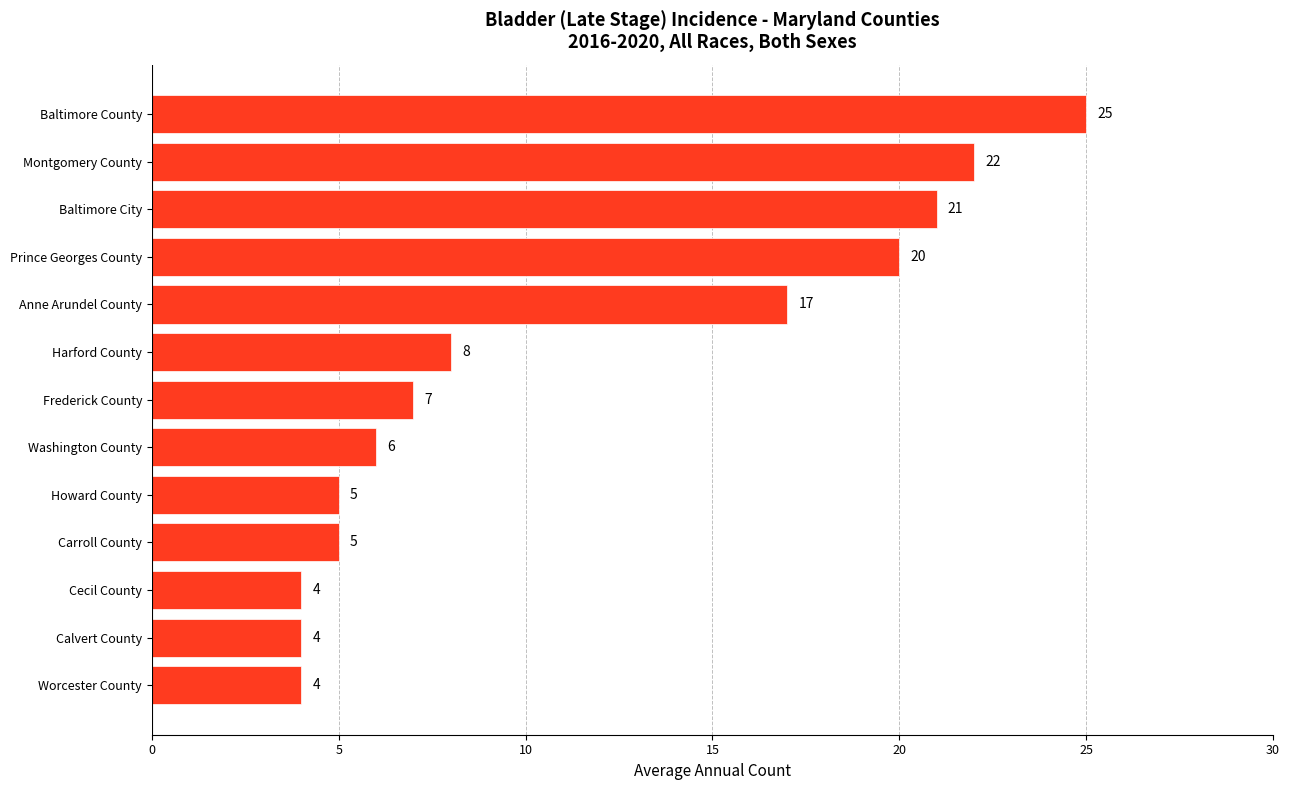

How many data points does each series have?

13